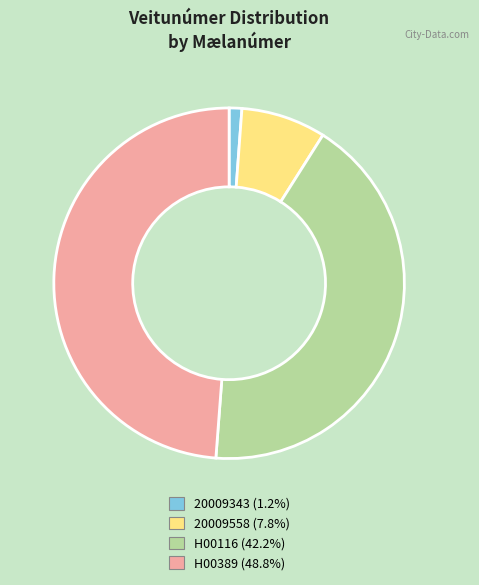

How many segments does this pie chart have?

4